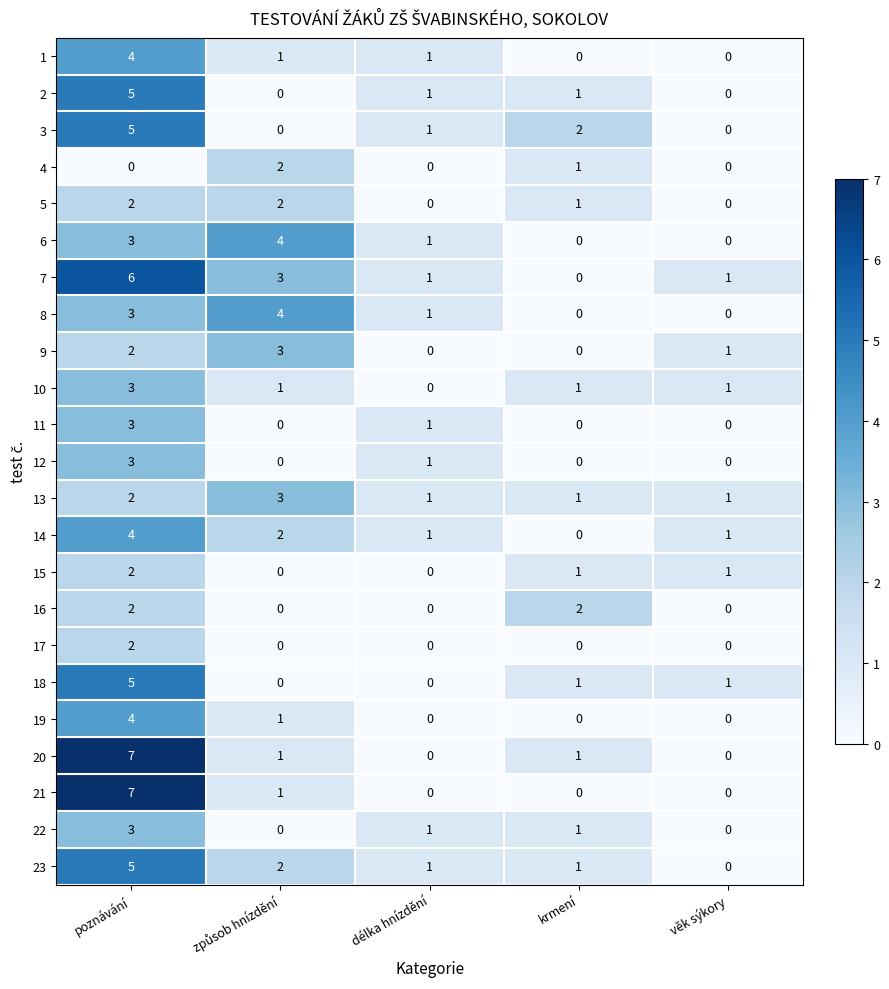

What is the spread (max minus min) of values at krmení?

2